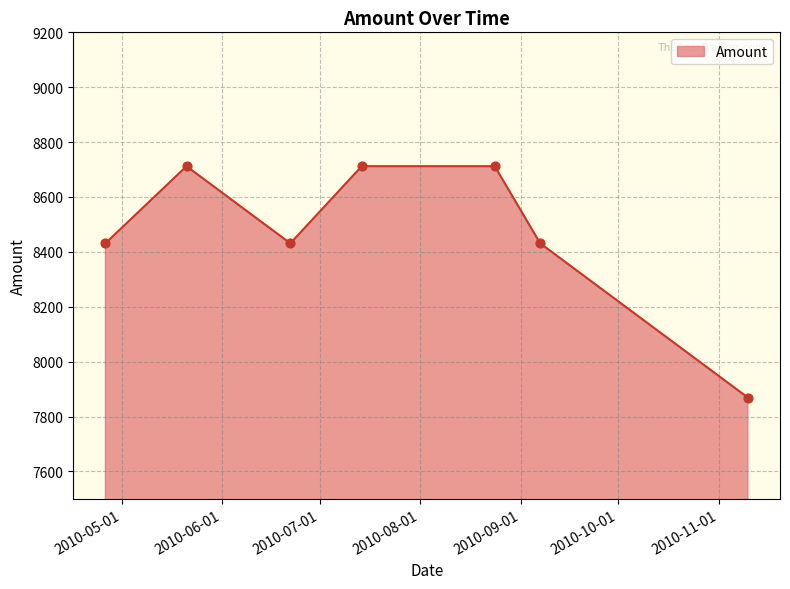

What is the difference between the second highest and second lowest values?

281.0